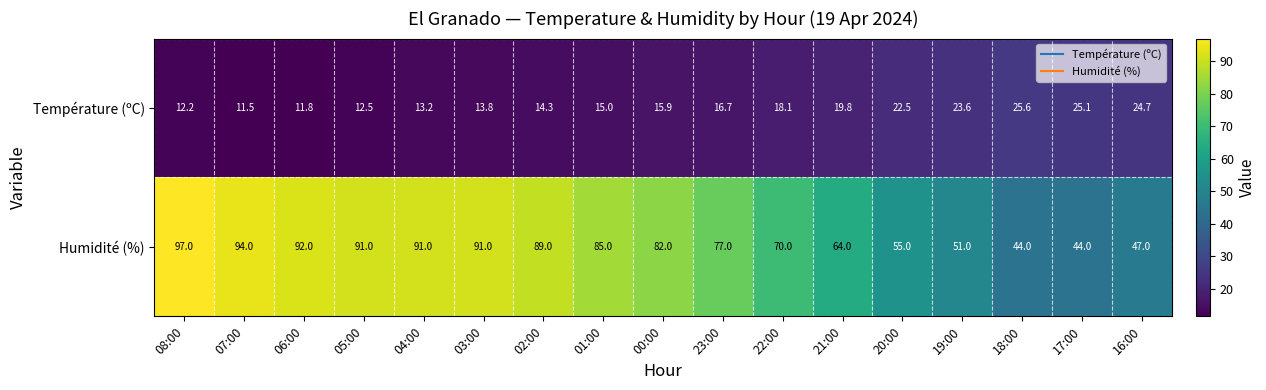

What is the difference between the maximum and minimum values in the Humidité (%) series?

53.0